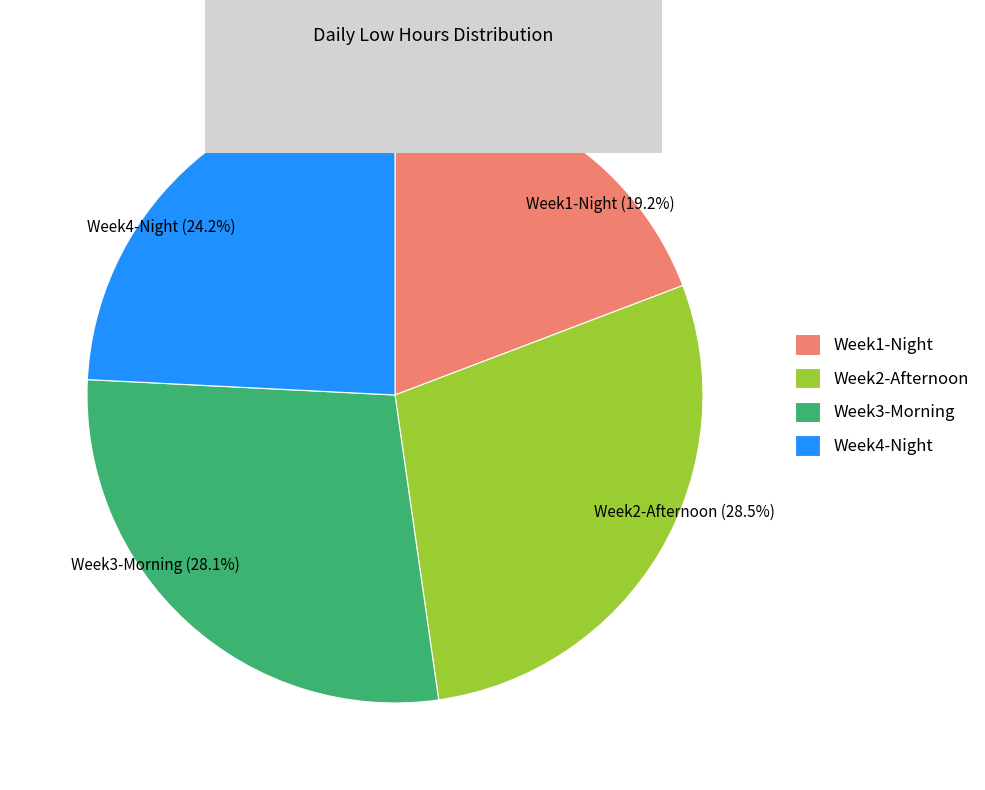

Is the sum of Week1-Night (19.2%) and Week3-Morning (28.1%) greater than half?

No